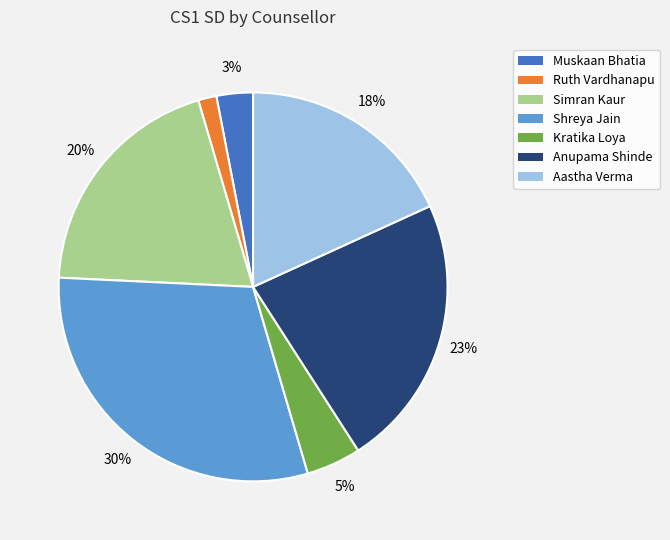

Is there any slice that represents more than half of the pie?

No